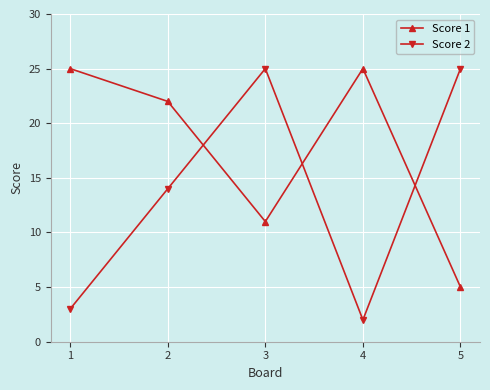

How many times do Score 2 and Score 1 cross each other?

3